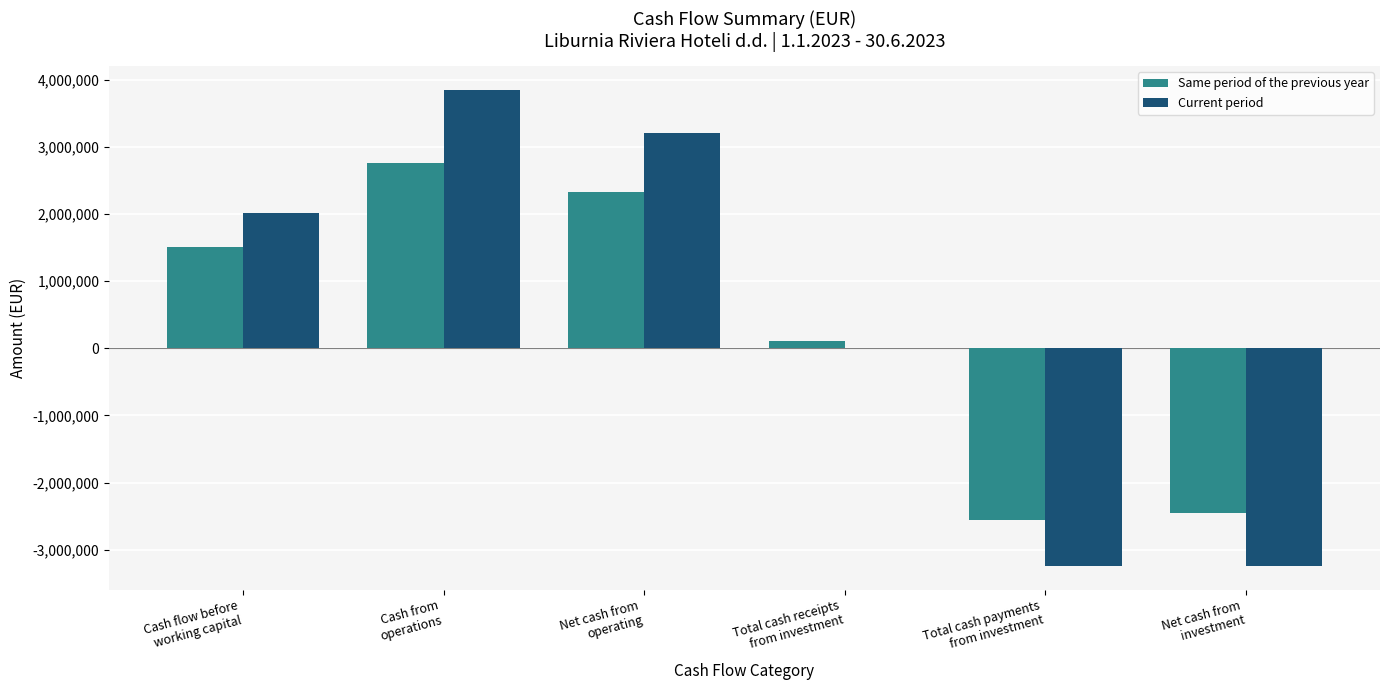

What is the sum of all Same period of the previous year values?

1721305